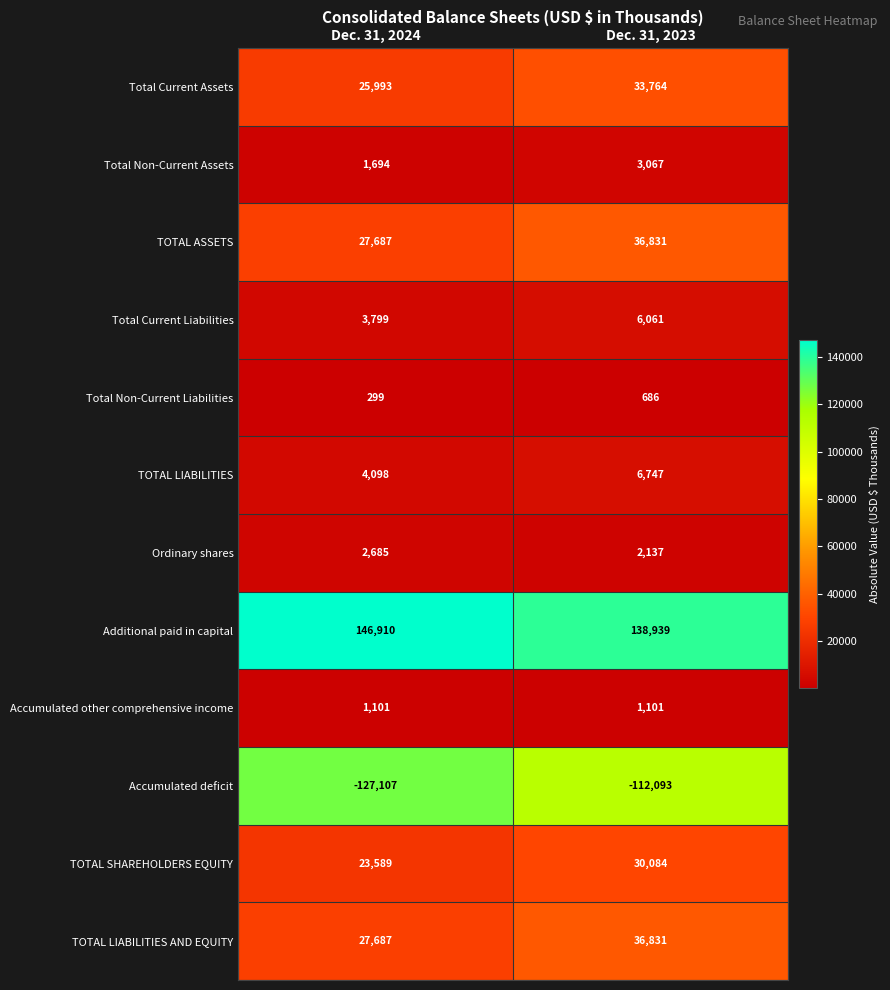

At which category is the sum across all series the highest?

Dec. 31, 2023